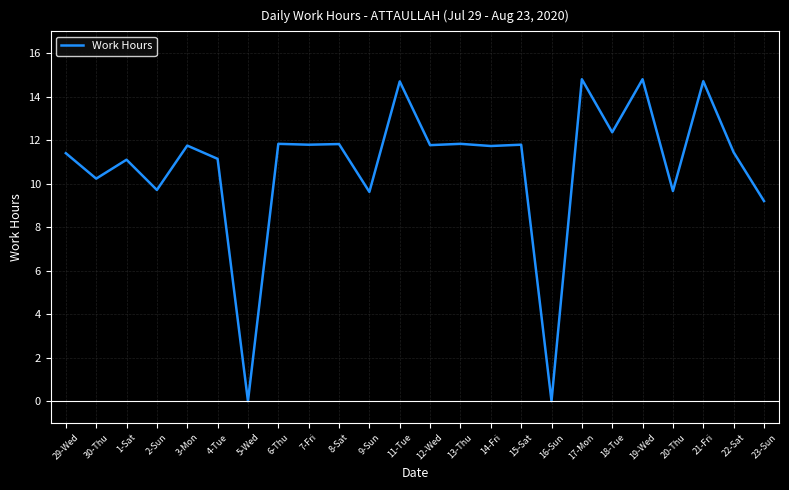

At which category does the data reach its first local valley?

30-Thu